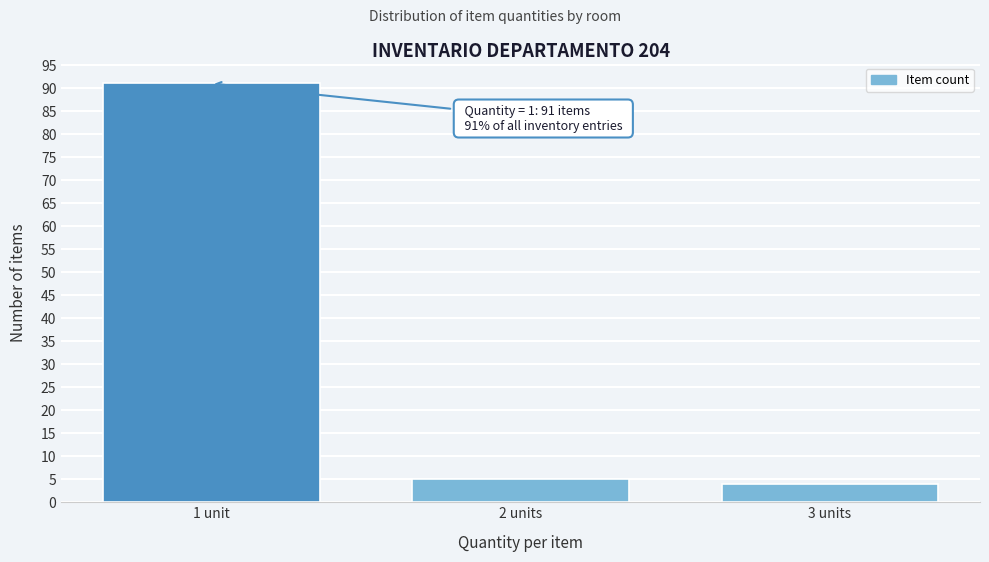

Reading right to left, transcribe all the data shown in this chart.

4	5	91